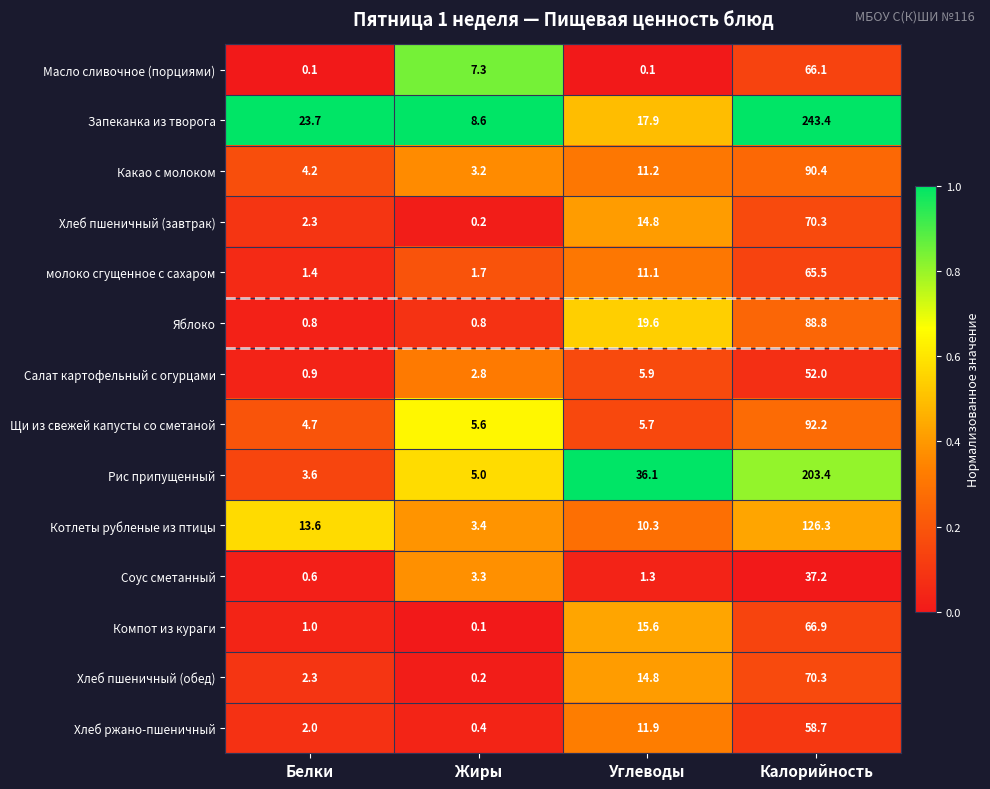

Is the value of Какао с молоком at Жиры greater than the value of Компот из кураги at Углеводы?

No